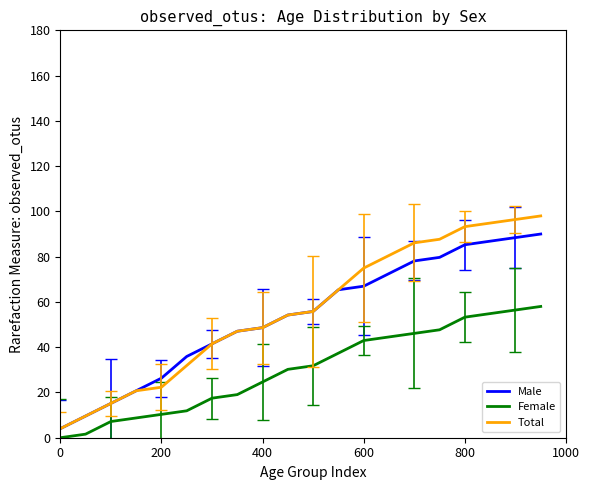

Rank the series by their maximum value, from lowest to highest.

Female, Male, Total